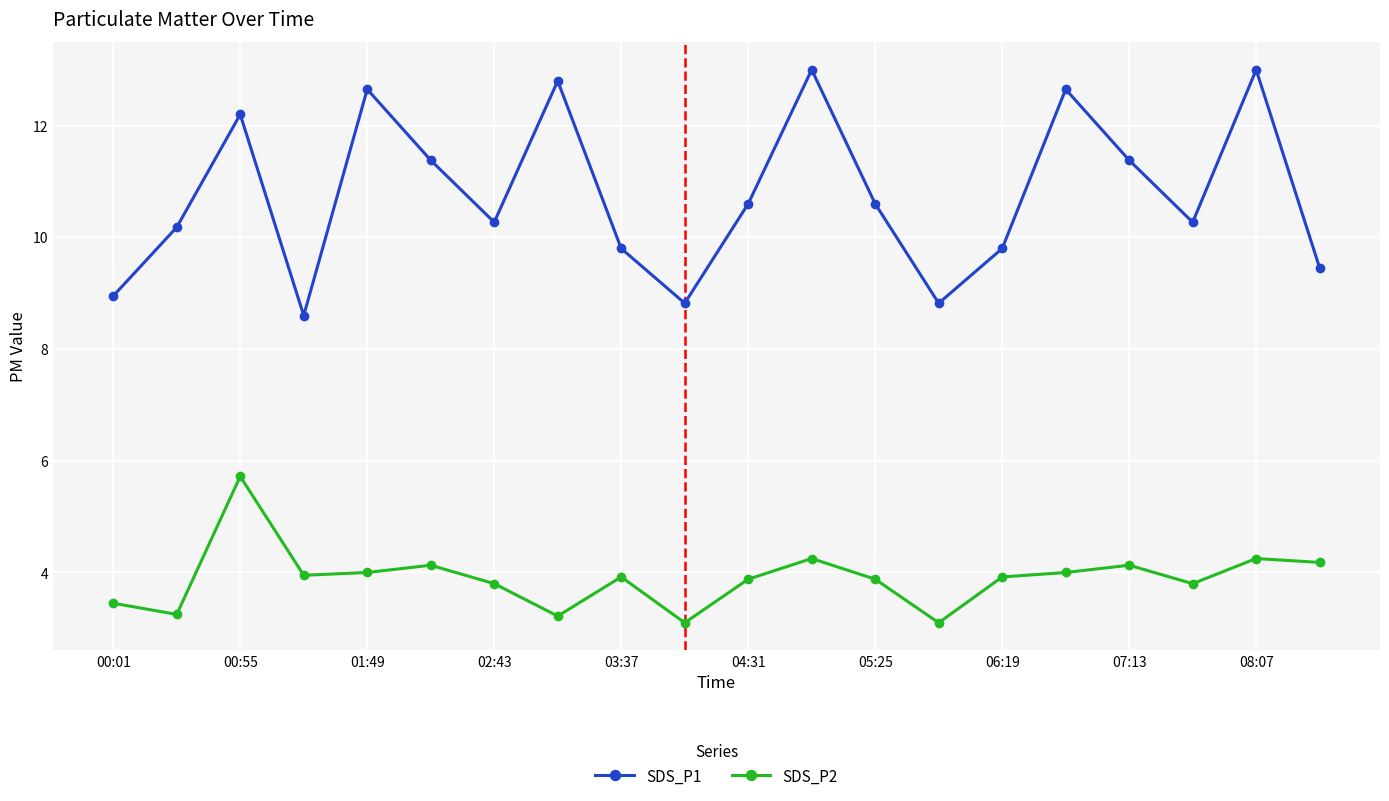

How many lines are shown in the chart?

2